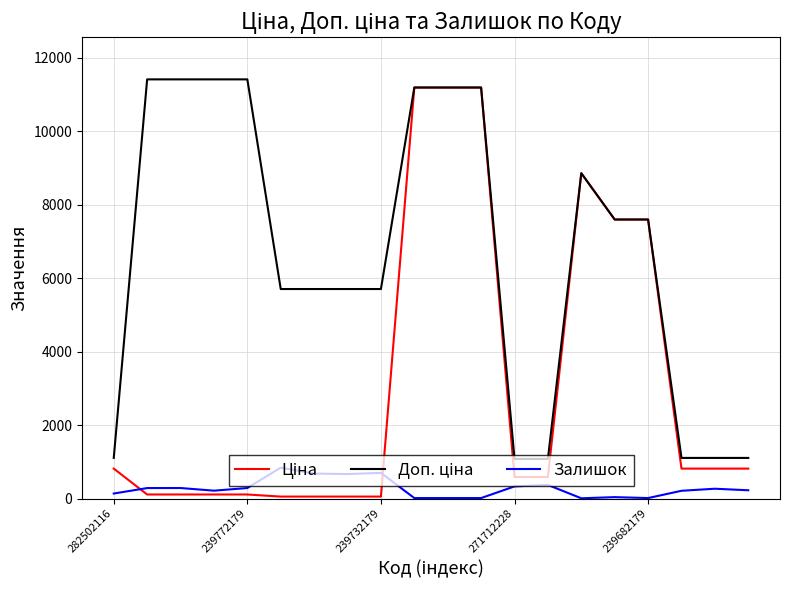

What is the greatest value displayed?

11410.0